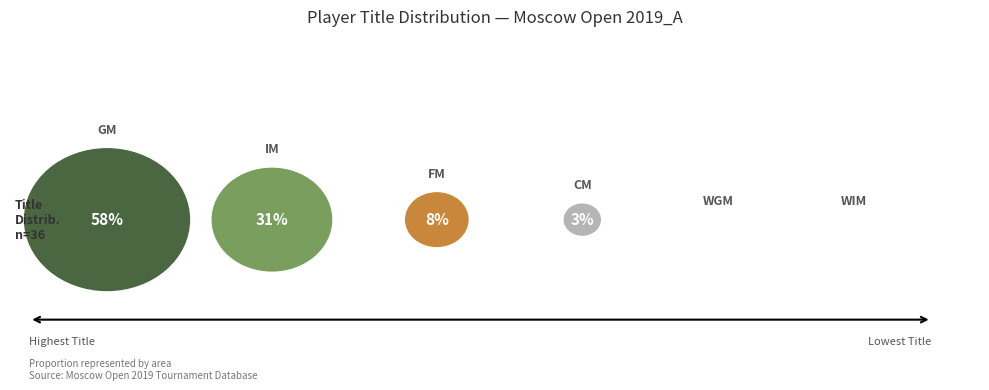

Which has a higher value, WGM or IM?

IM